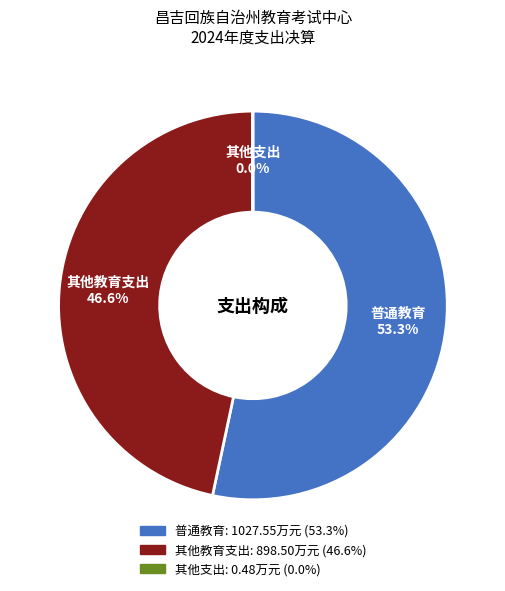

Does 普通教育 represent more than half of the total?

Yes